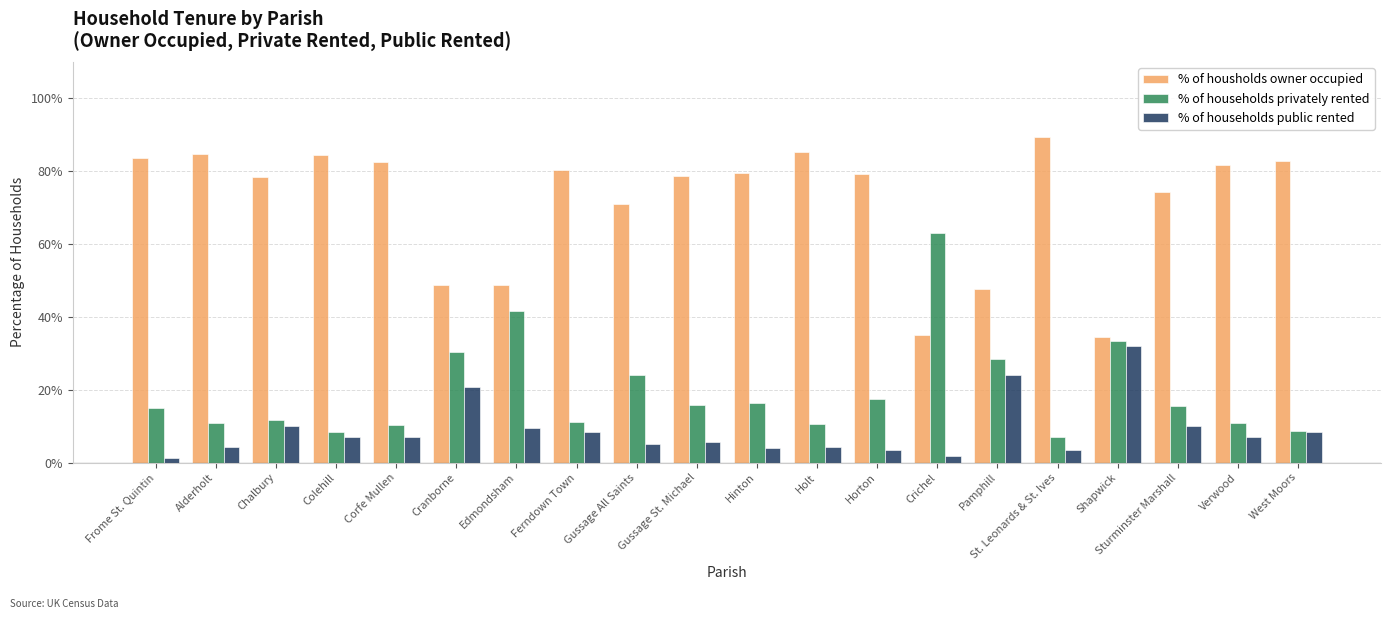

What is the spread (max minus min) of values at Sturminster Marshall?

64.3